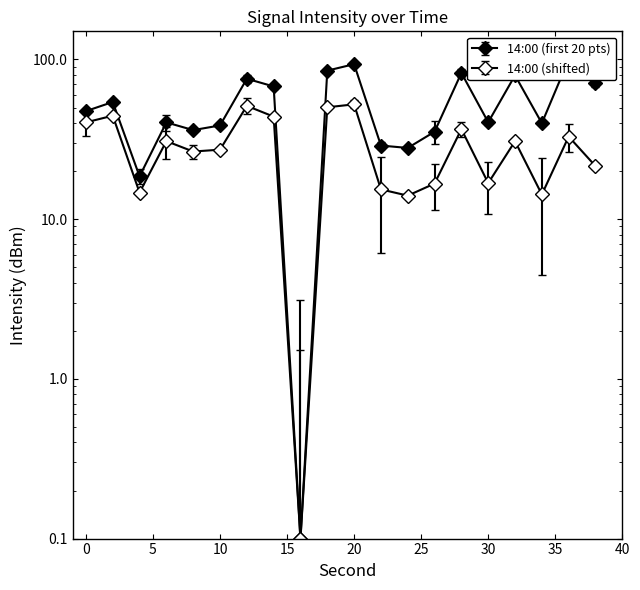

What is the sum of all values?

1063.3